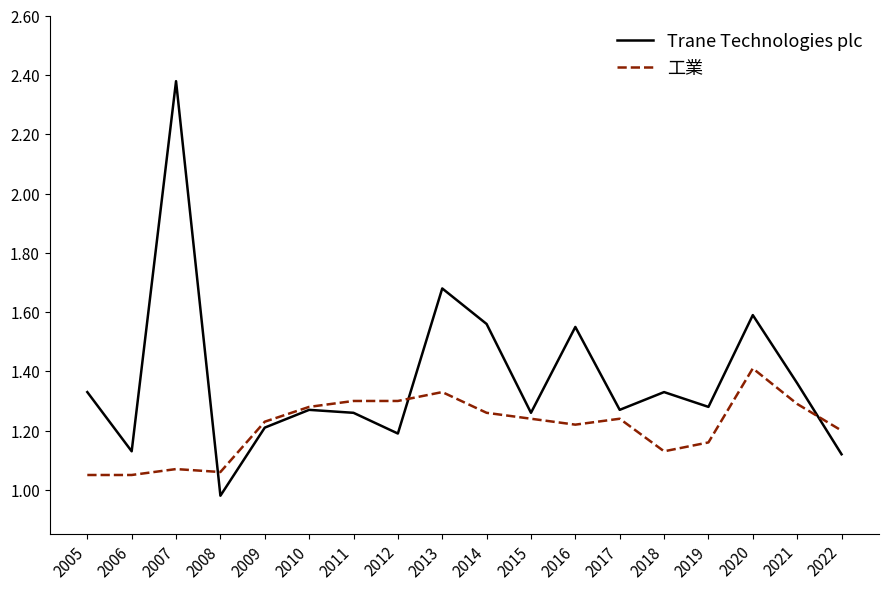

What is the difference between the maximum and minimum values in the 工業 series?

0.4